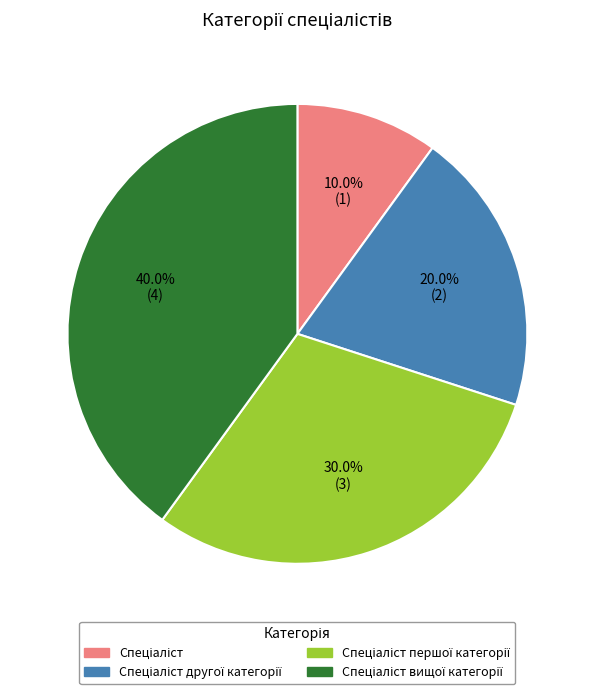

Is there a majority slice in this chart?

No